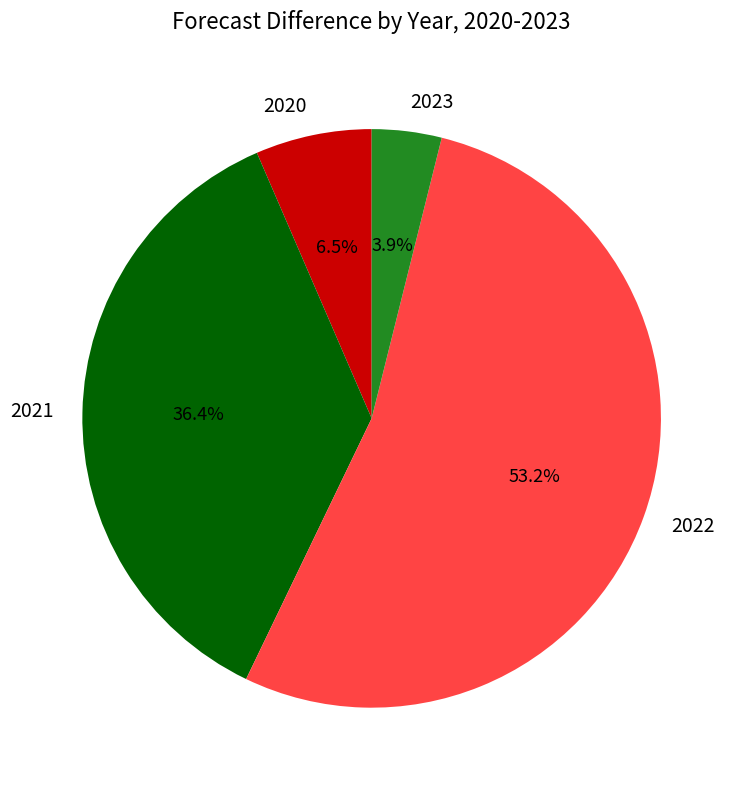

What portion of the pie excludes 2020?

93.5%